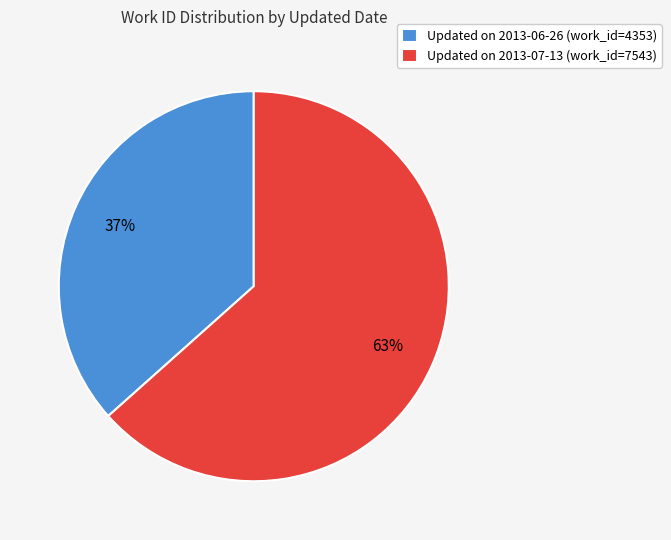

To the nearest percent, what is the average slice percentage?

50%